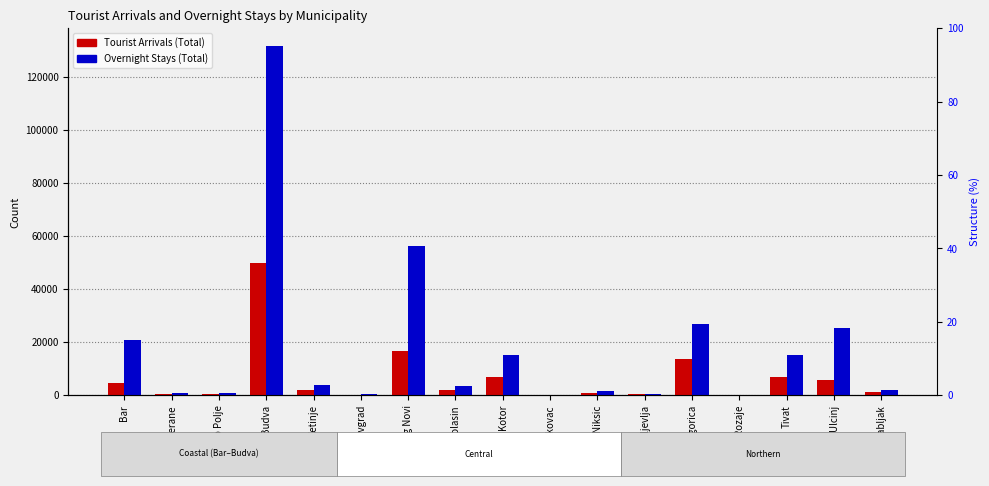

How many data points in Tourist Arrivals (Total) are less than 1807?

8